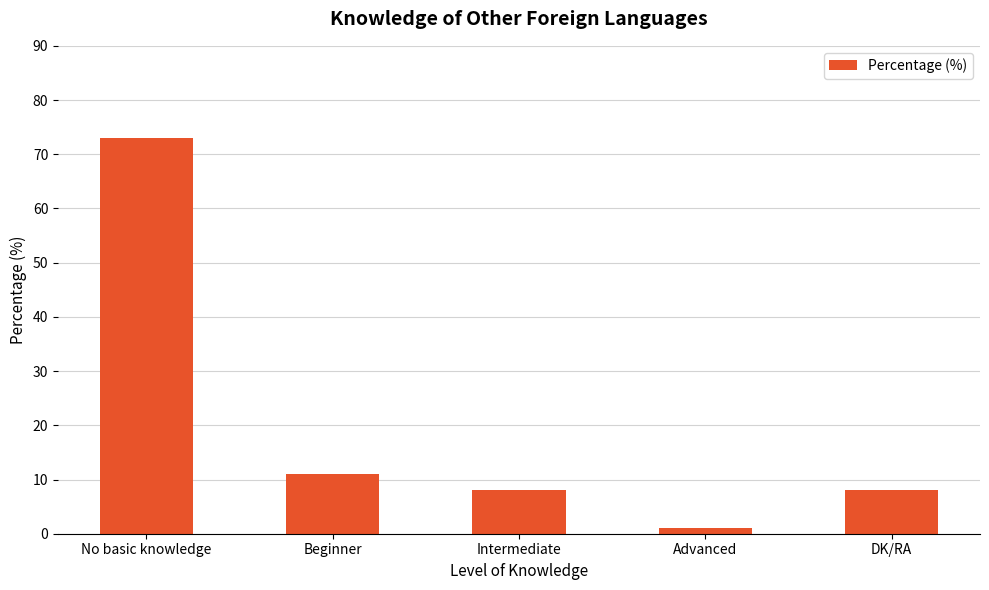

Count the number of categories in the chart.

5